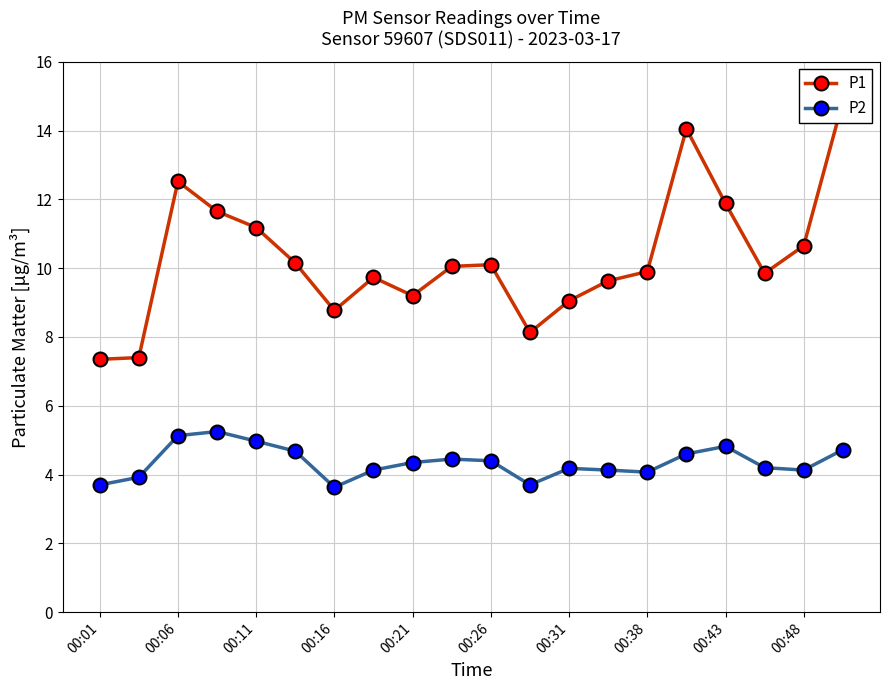

The value of P2 at 13 is 4.1. True or false?

True